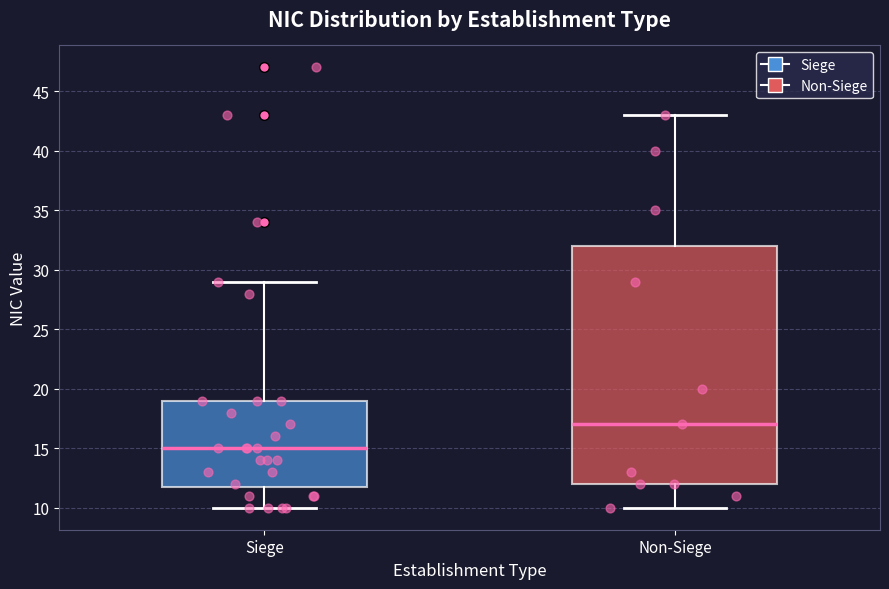

Which box has the lowest median line?

Siege